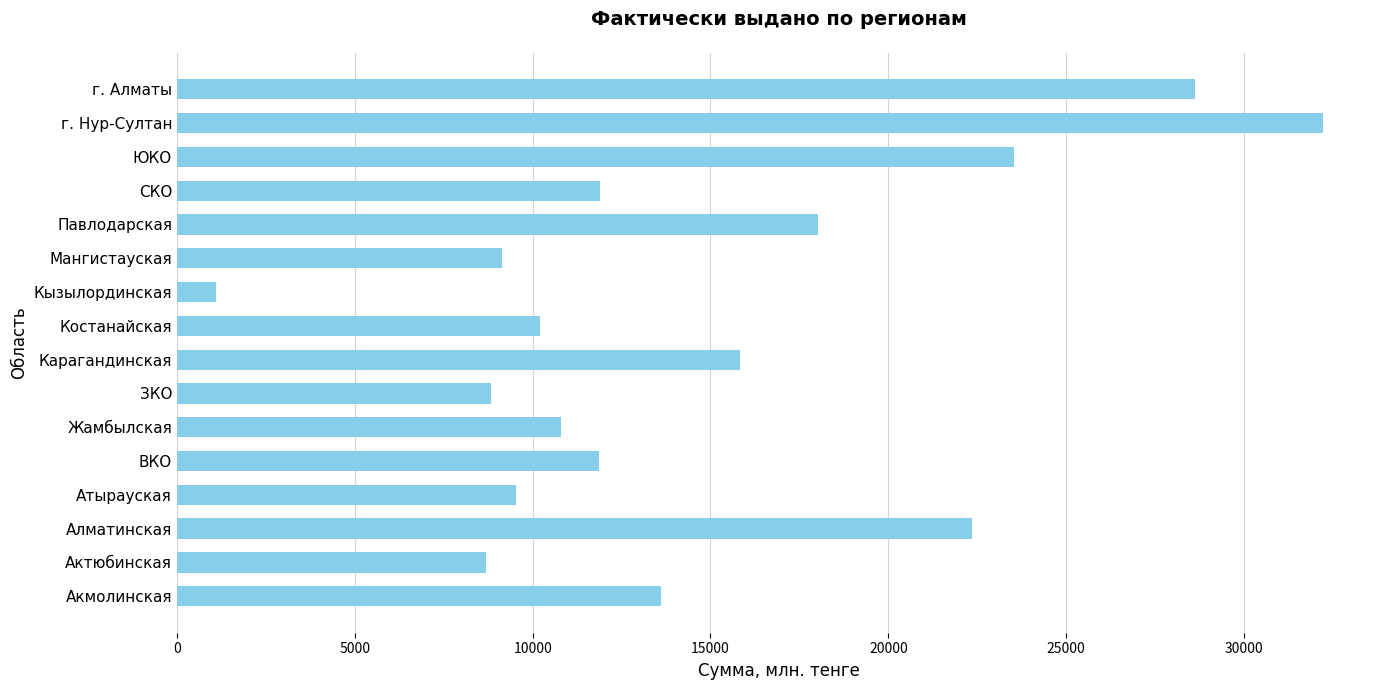

What is the ratio of the value at Костанайская to the value at г. Нур-Султан?

0.3